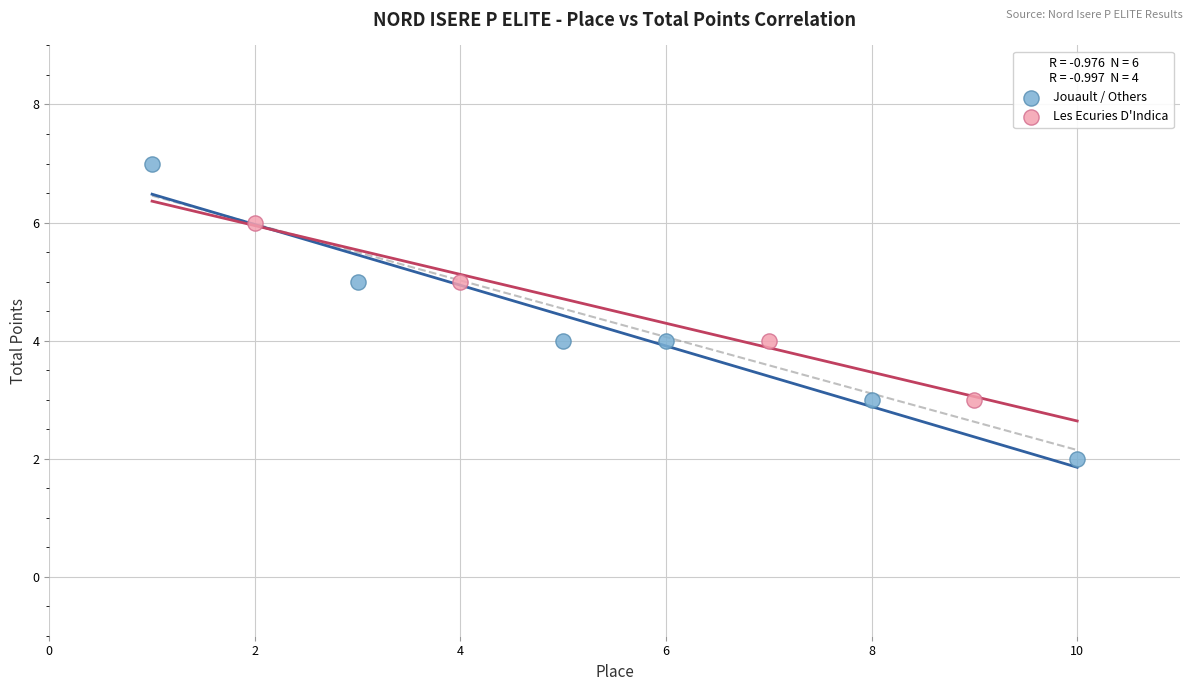

Which series contains the highest Y value?

Jouault / Others